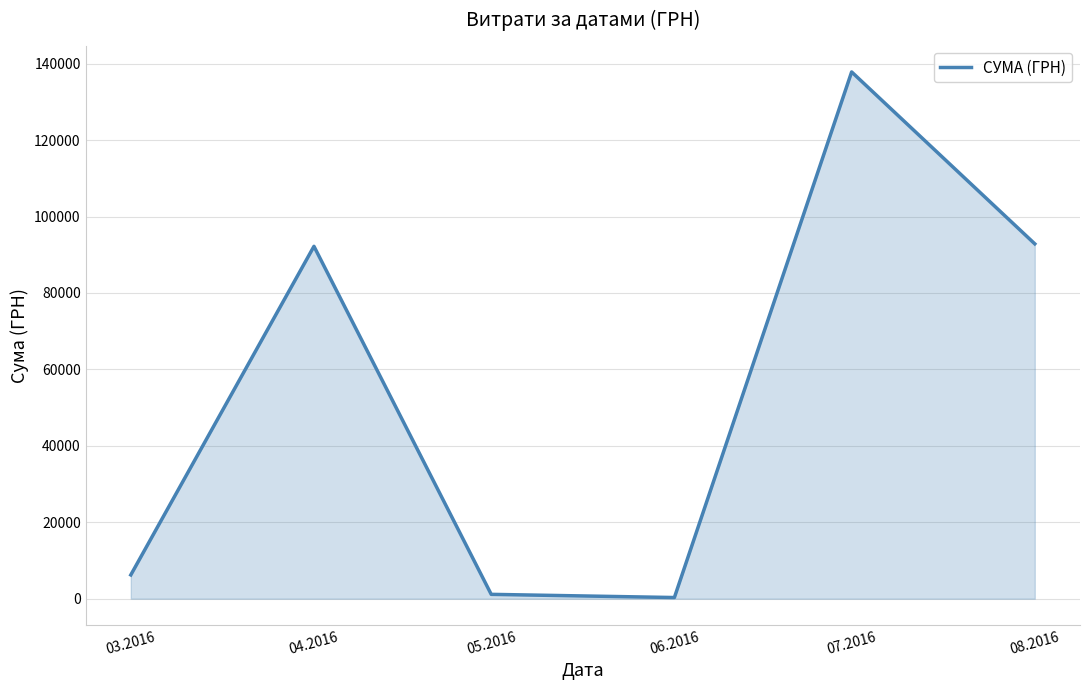

Where is the first local maximum?

04.2016